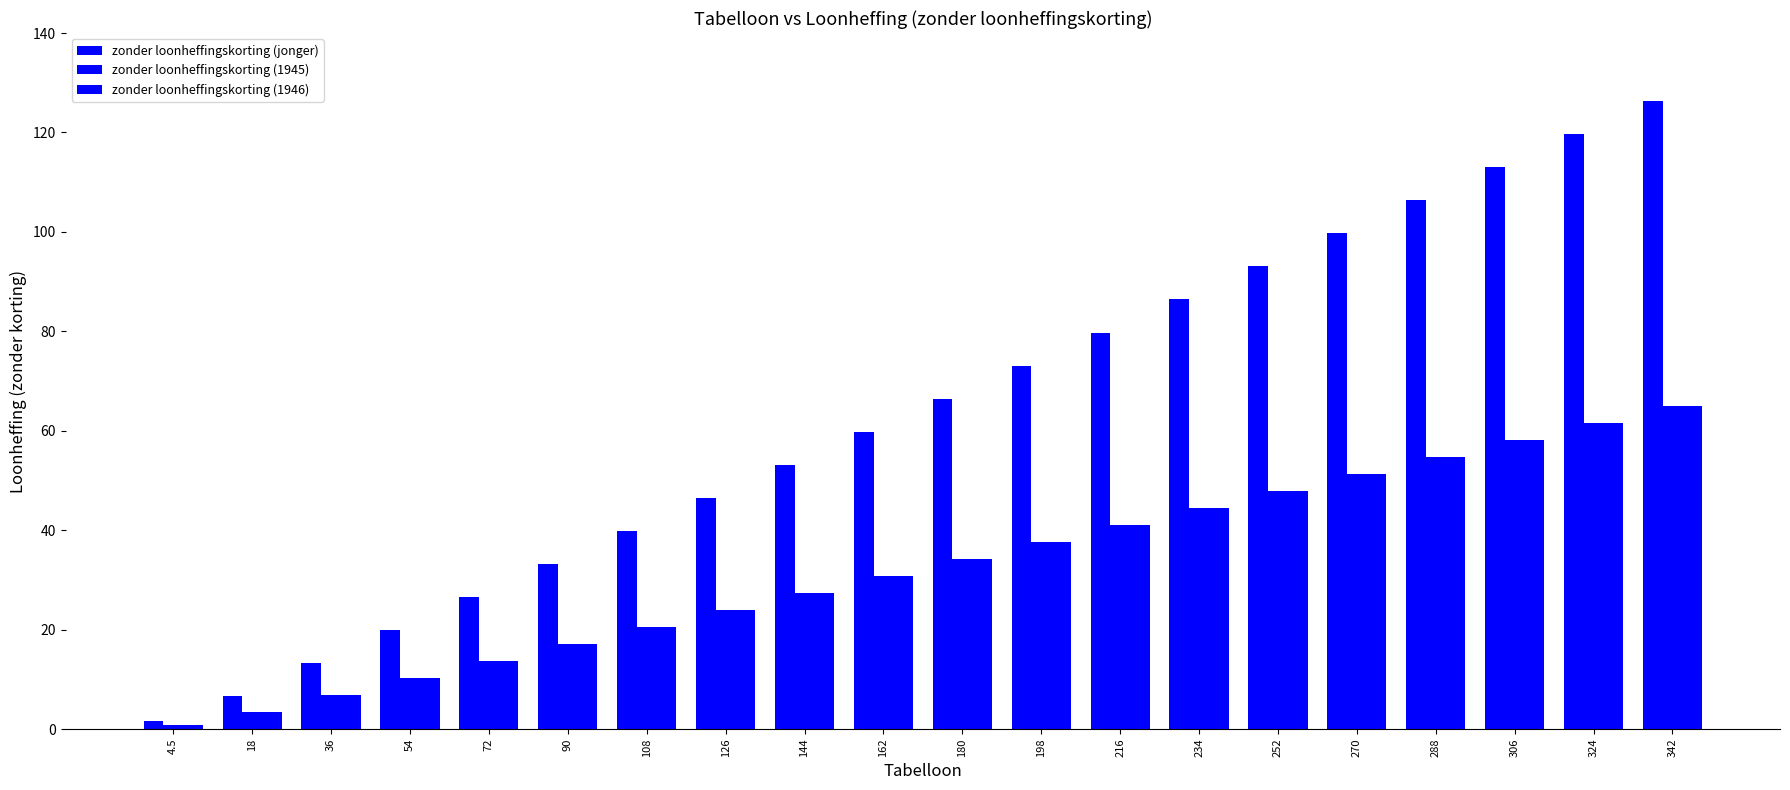

What is the average value of the zonder loonheffingskorting (1945) series?

32.5